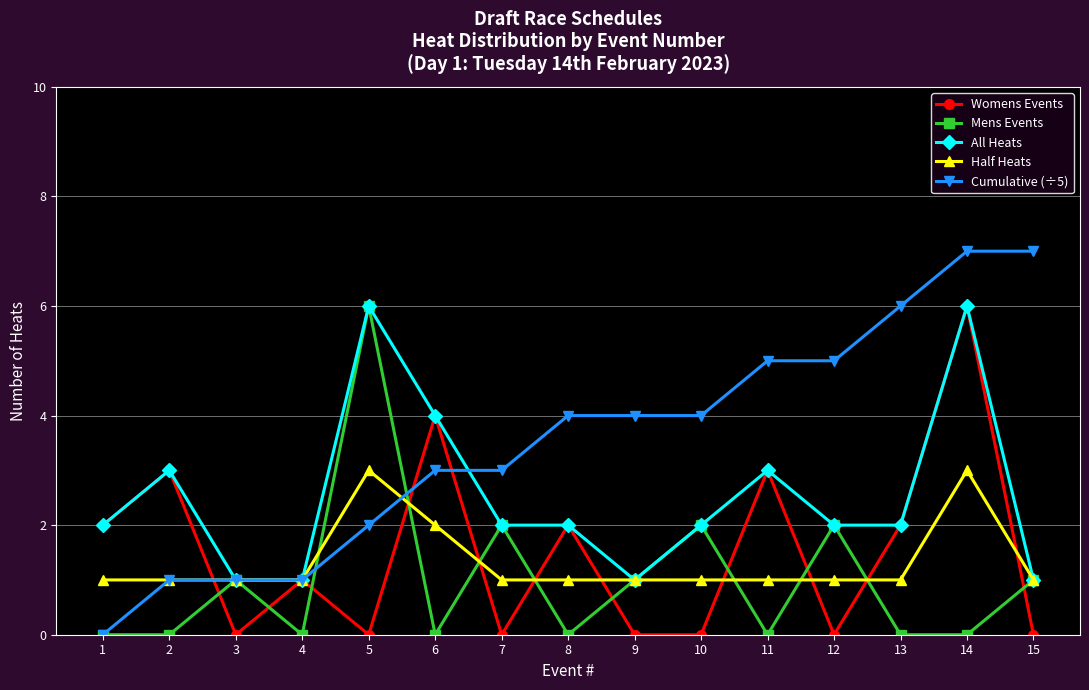

The All Heats series shows 6 at 14. True or false?

True